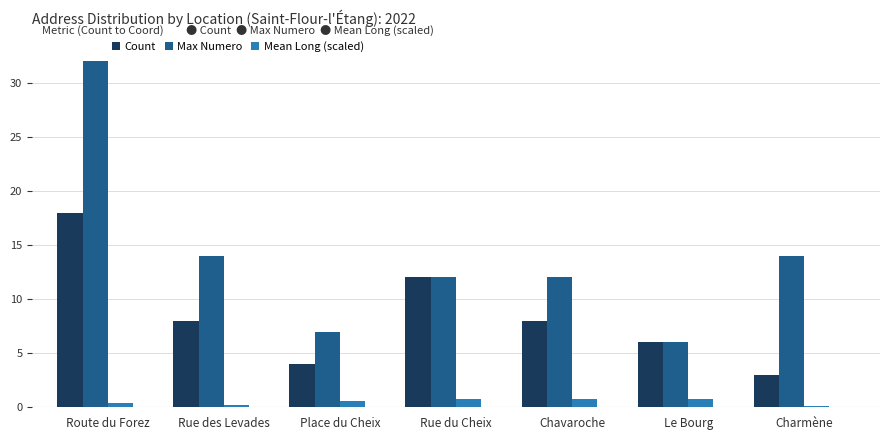

At which label does Max Numero first exceed 12?

Route du Forez